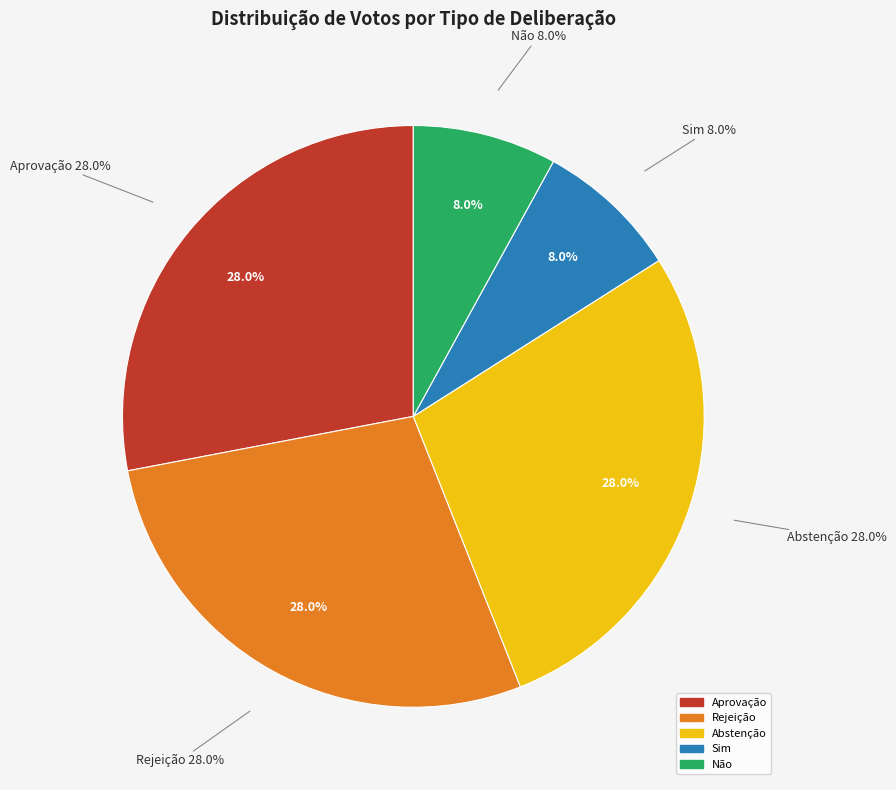

Between Não and Sim, which is larger?

Não